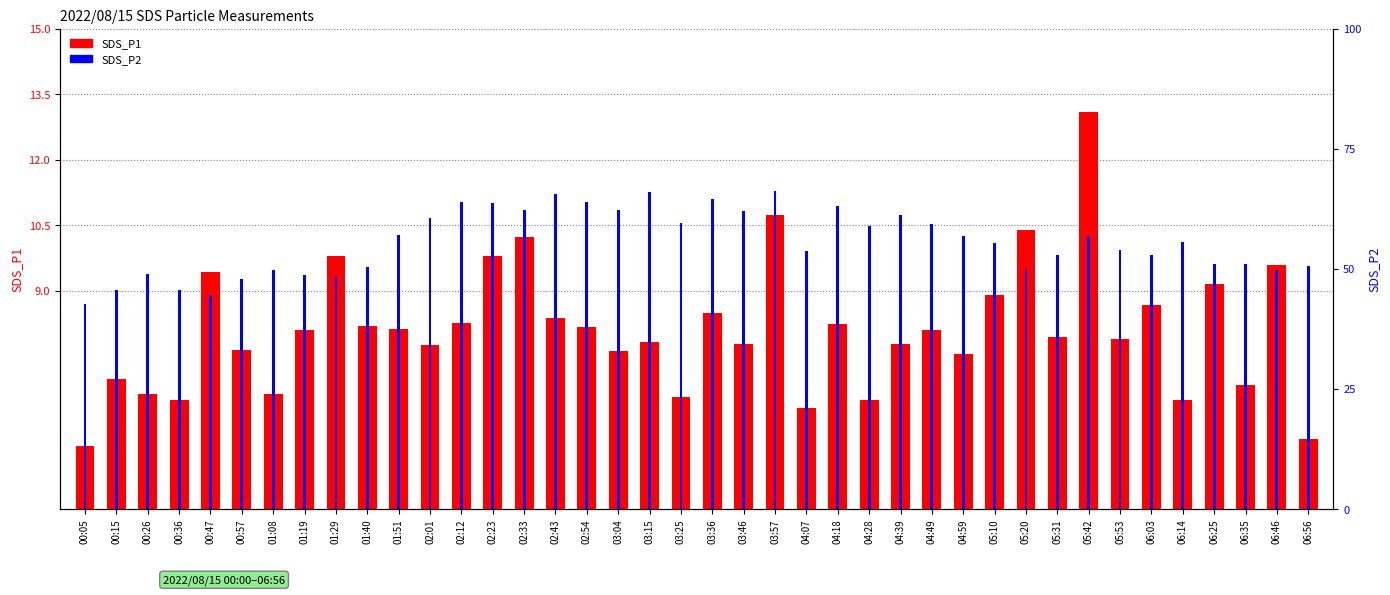

True or false: SDS_P1 has a value of 8.7 at 06:03.

True